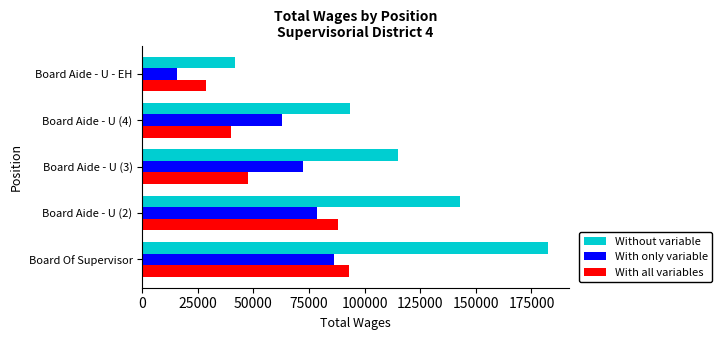

What is the smallest value displayed?

15834